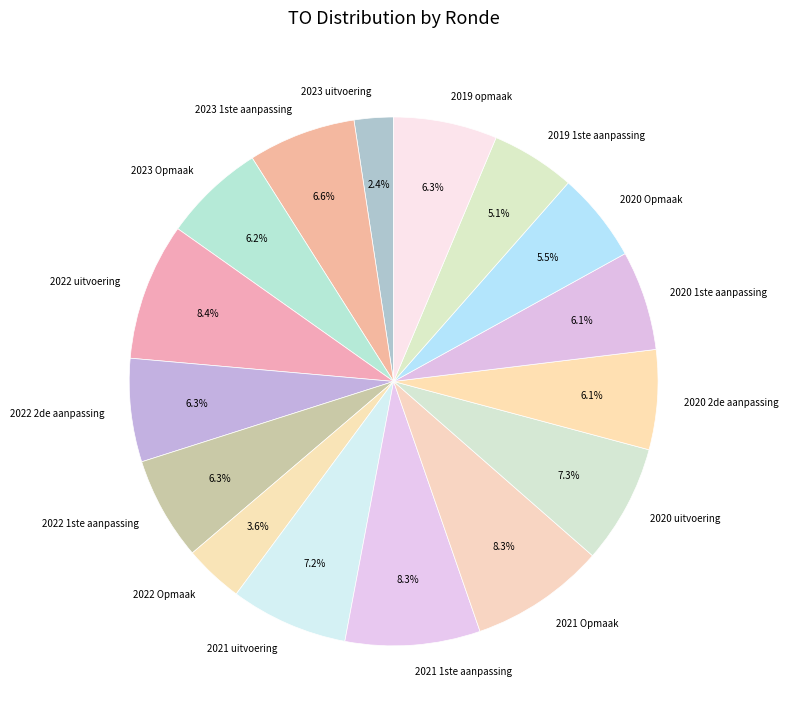

Count the number of slices in the pie.

16